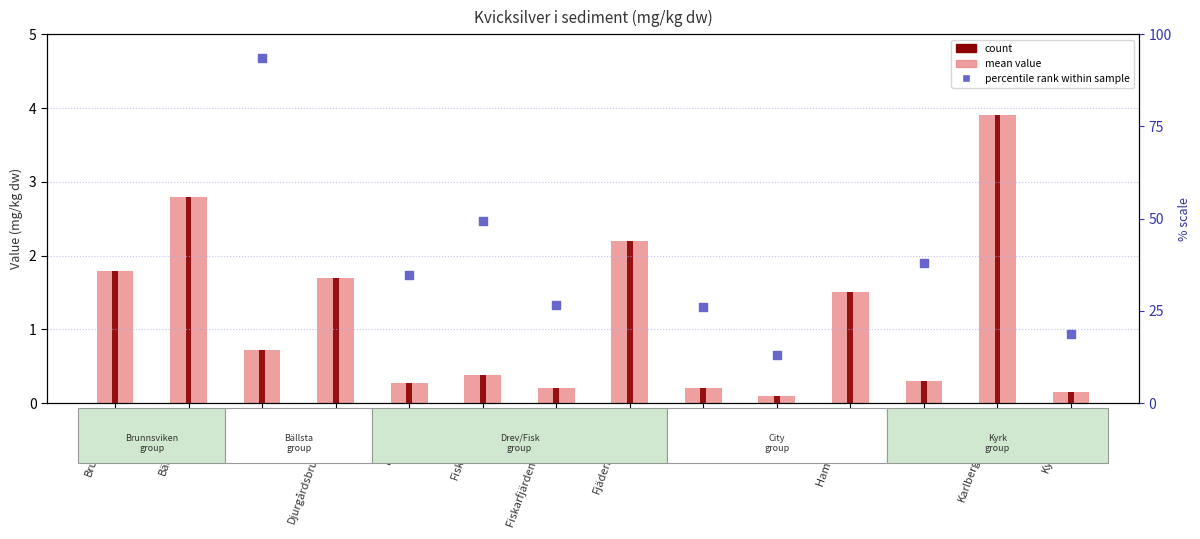

Which series has the widest spread of Y values?

percentile rank within sample